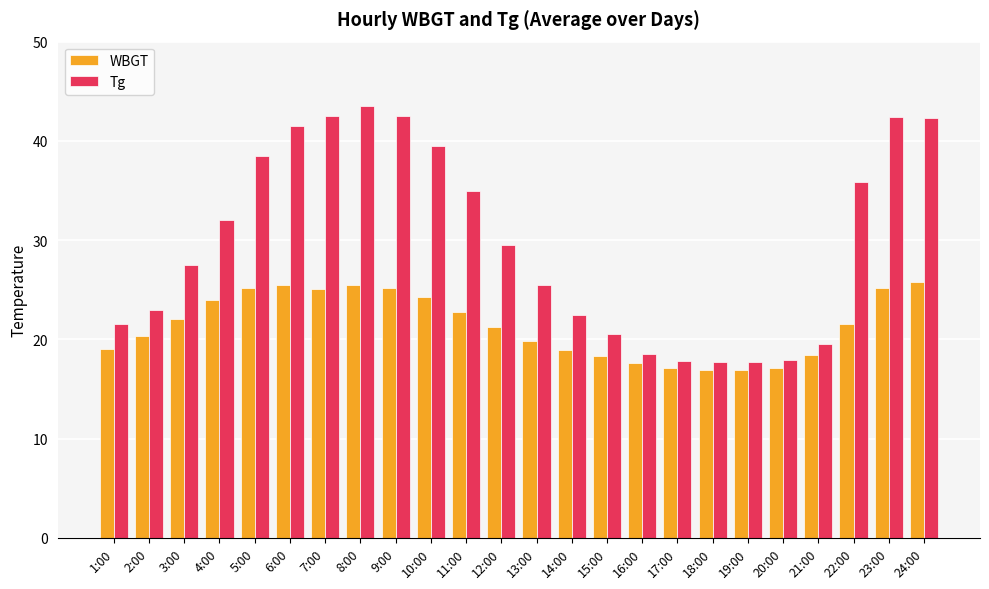

How many data points does each series have?

24